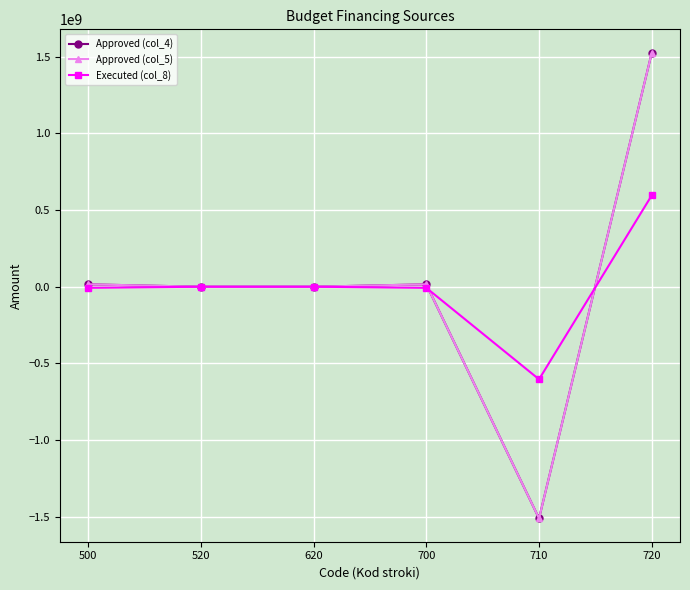

Does the chart have visible grid lines?

Yes